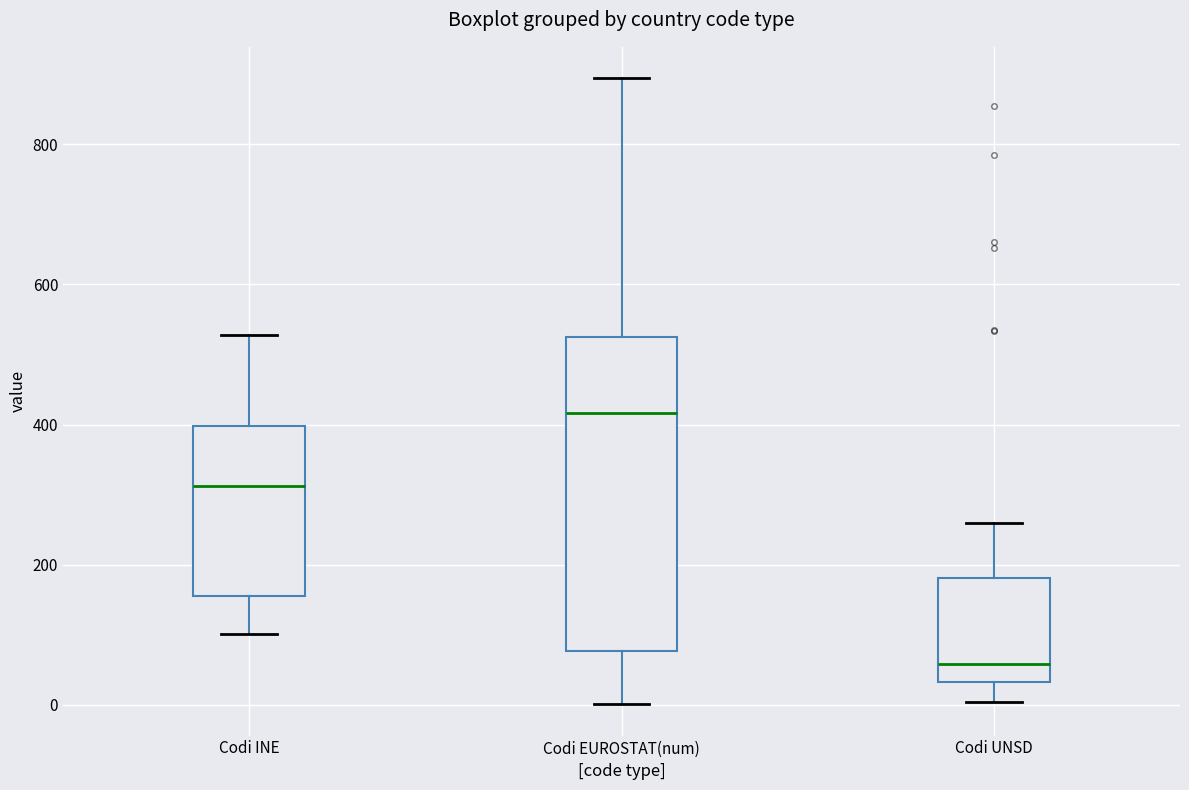

Reading left to right, transcribe this box plot: for each box, give where its median line is, the range the box spans, and where its two whiskers end, as read against the y-axis. The values are not printed on the chart, so give them approximately, as read against the axis.

Codi INE: median 320, box 160 to 400, whiskers 100 to 520
Codi EUROSTAT(num): median 420, box 80 to 520, whiskers 0 to 900
Codi UNSD: median 60, box 40 to 180, whiskers 0 to 260